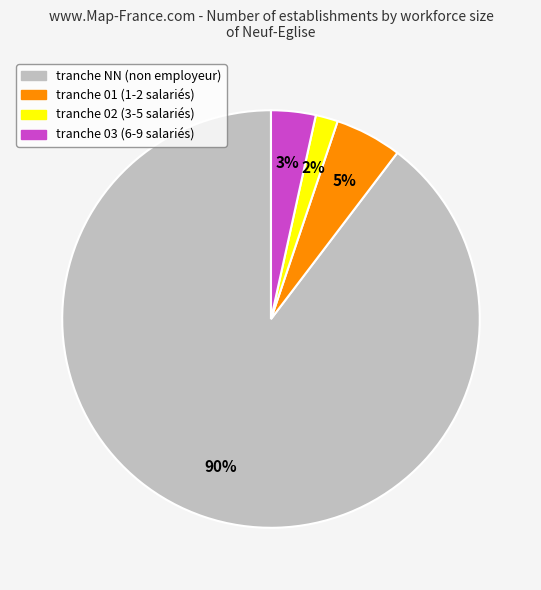

Is there a majority slice in this chart?

Yes